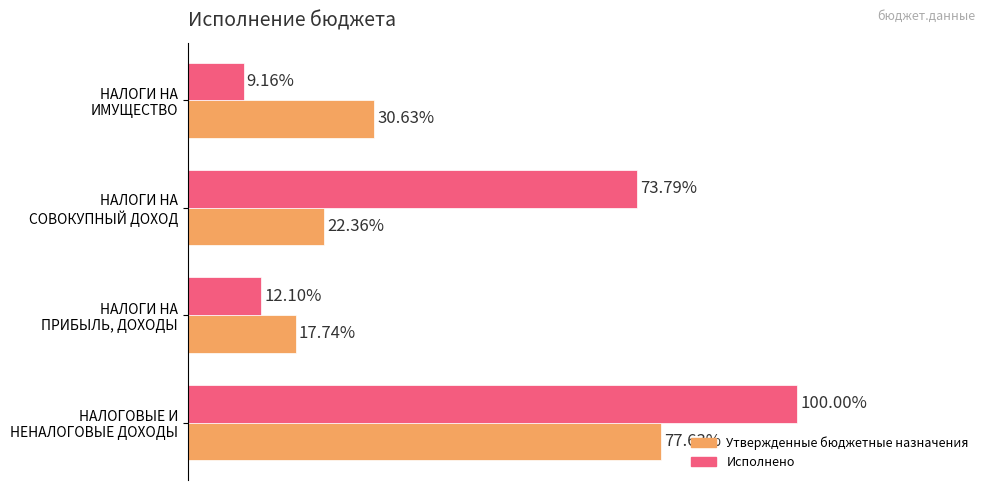

Which series has the largest total across all categories?

Исполнено